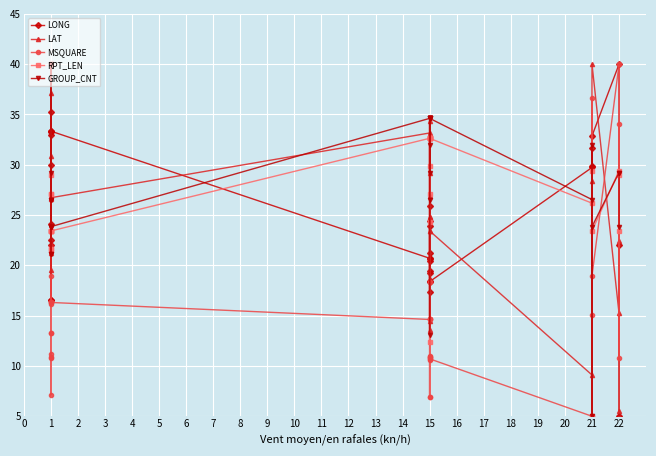

What are all the series names shown in the legend?

LONG, LAT, MSQUARE, RPT_LEN, GROUP_CNT